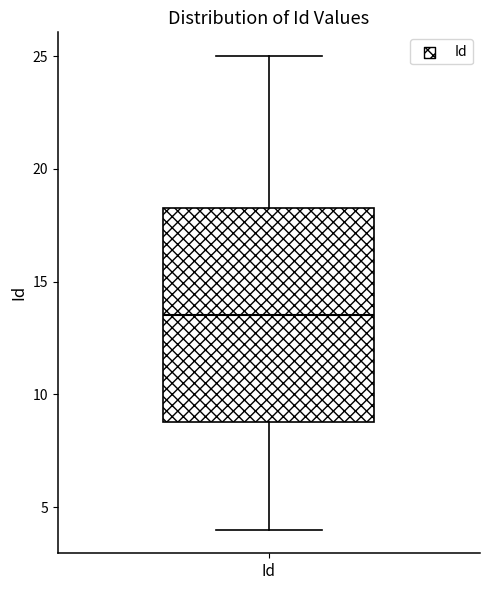

Where does the upper whisker of the box for Id end on the y-axis? The values are not printed on the chart, so give them approximately, as read against the axis.

25.0